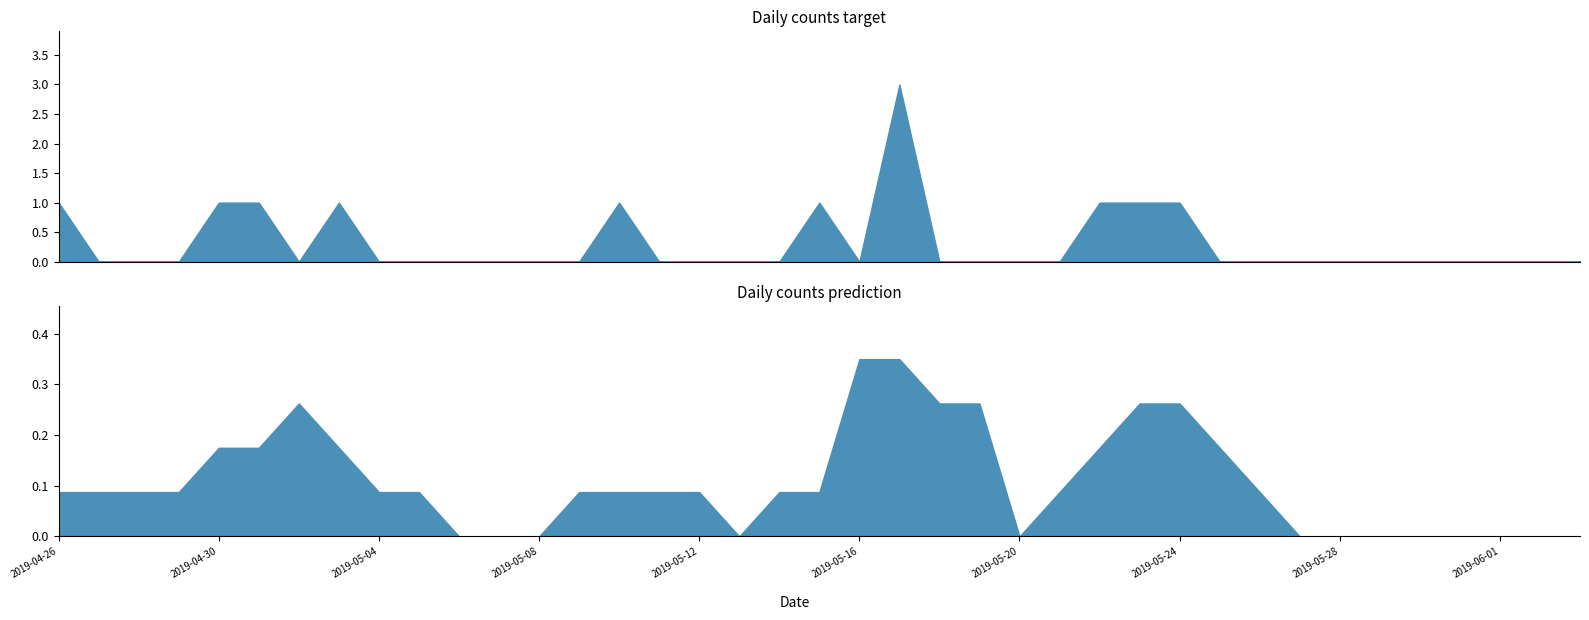

How many interior local peaks (higher than both neighbors) does the data have?

4